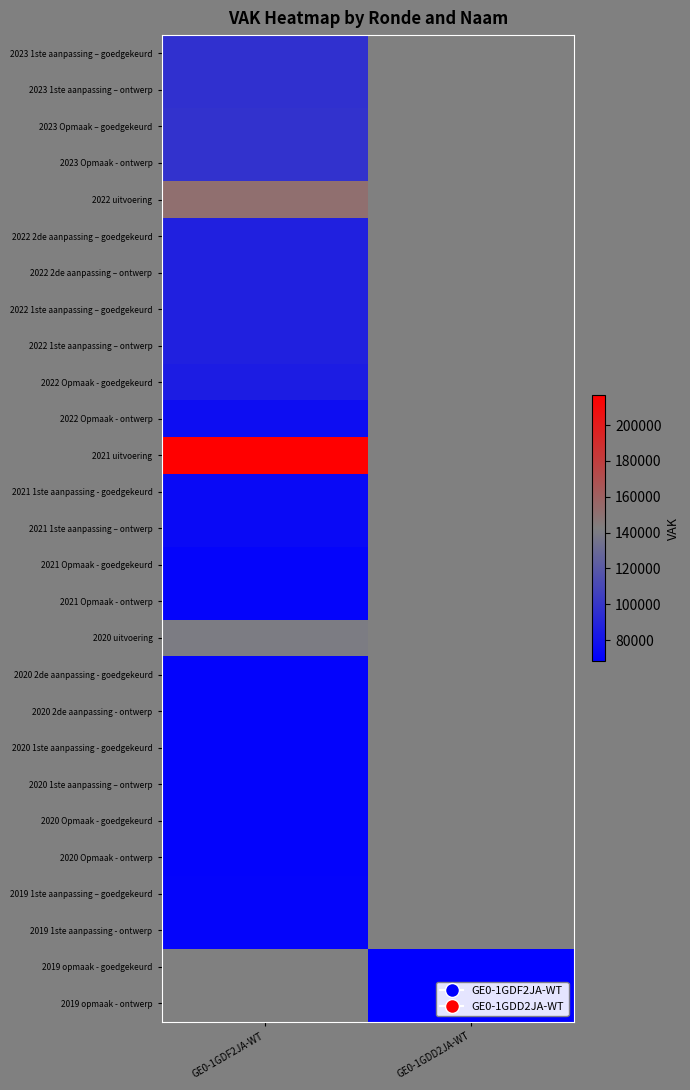

Which series has the widest spread of values?

2023 1ste aanpassing – goedgekeurd